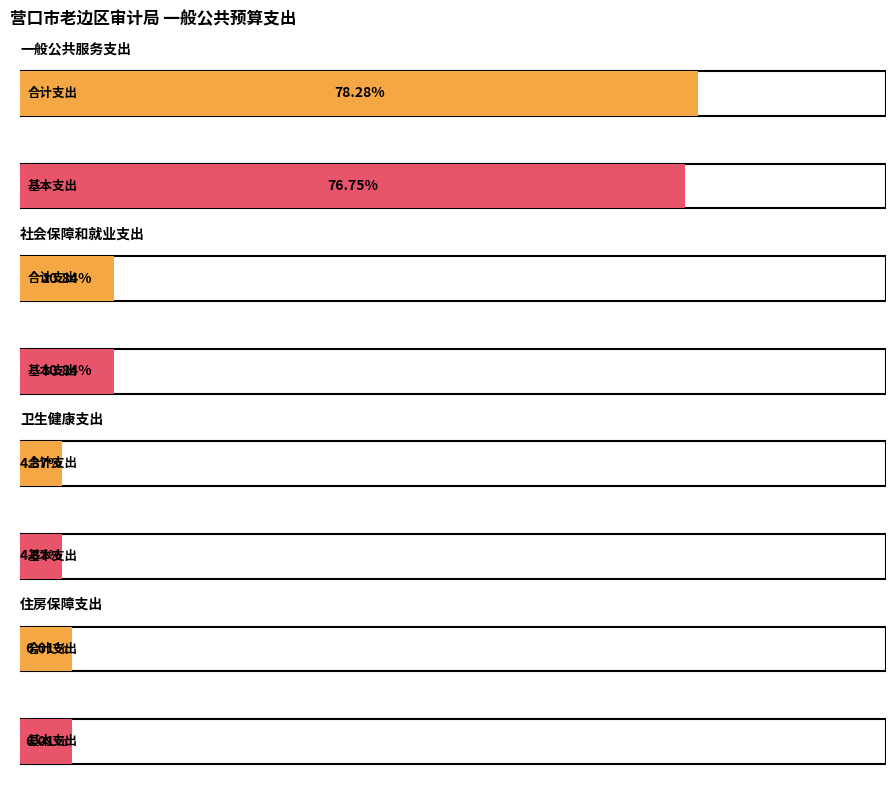

How many groups of bars are there?

4